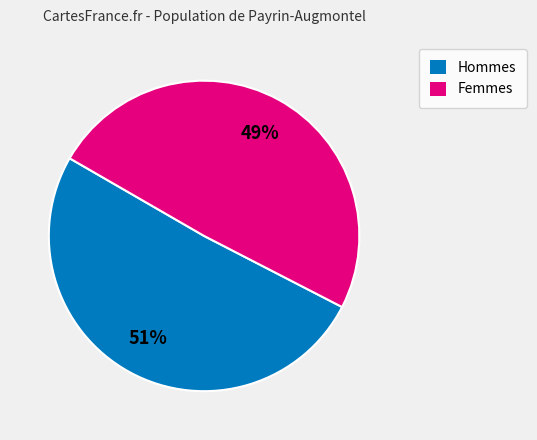

How many slices are in this pie chart?

2